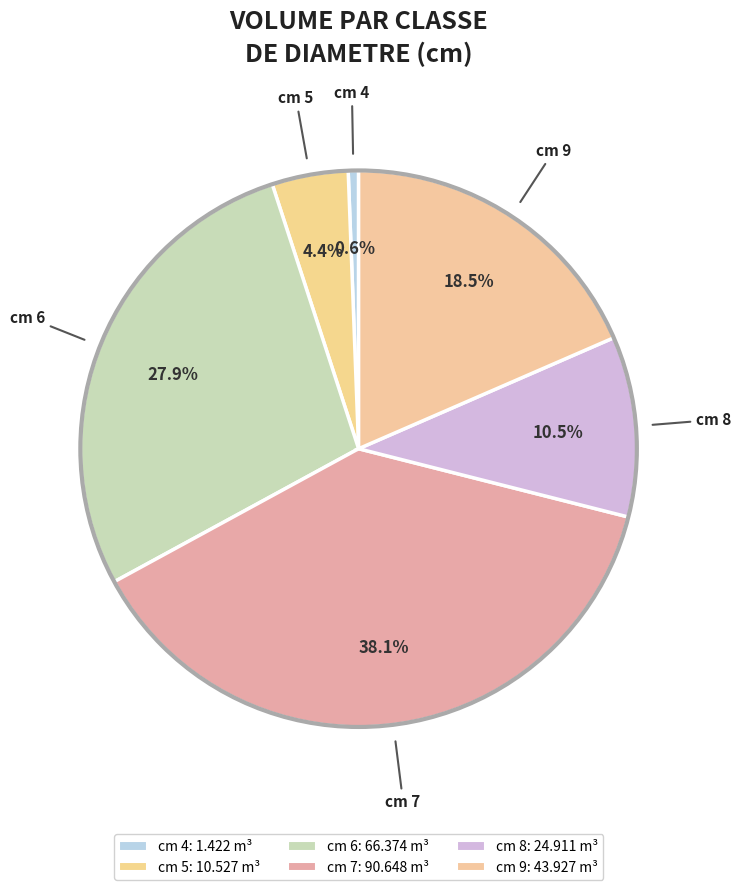

Rank the categories by value from highest to lowest.

cm 7, cm 6, cm 9, cm 8, cm 5, cm 4